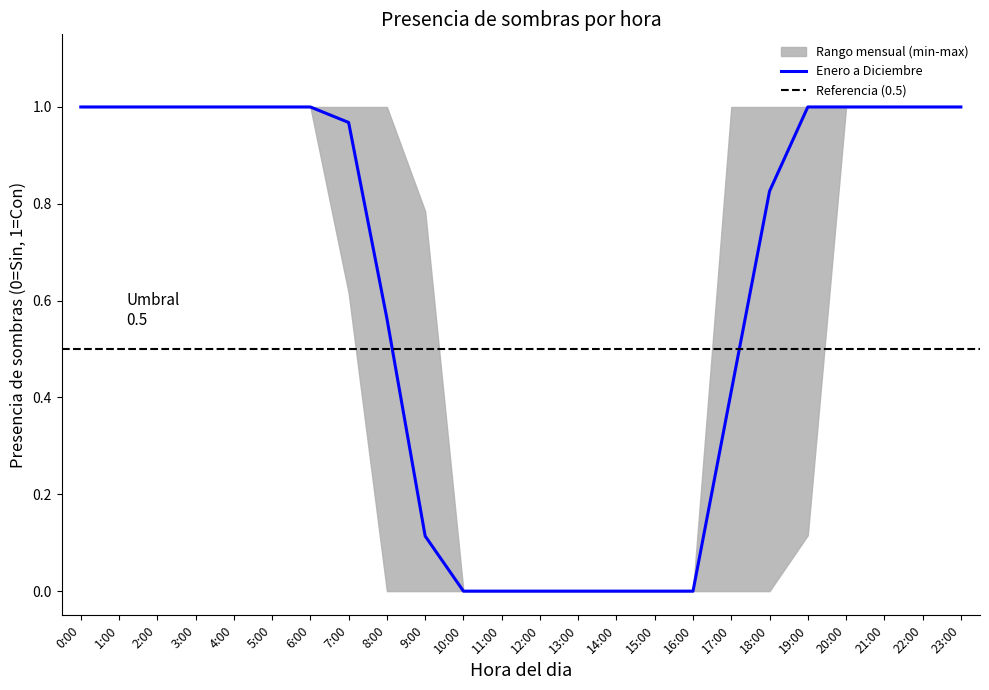

The value of Enero a Diciembre at 19:00 is 1.0. True or false?

True